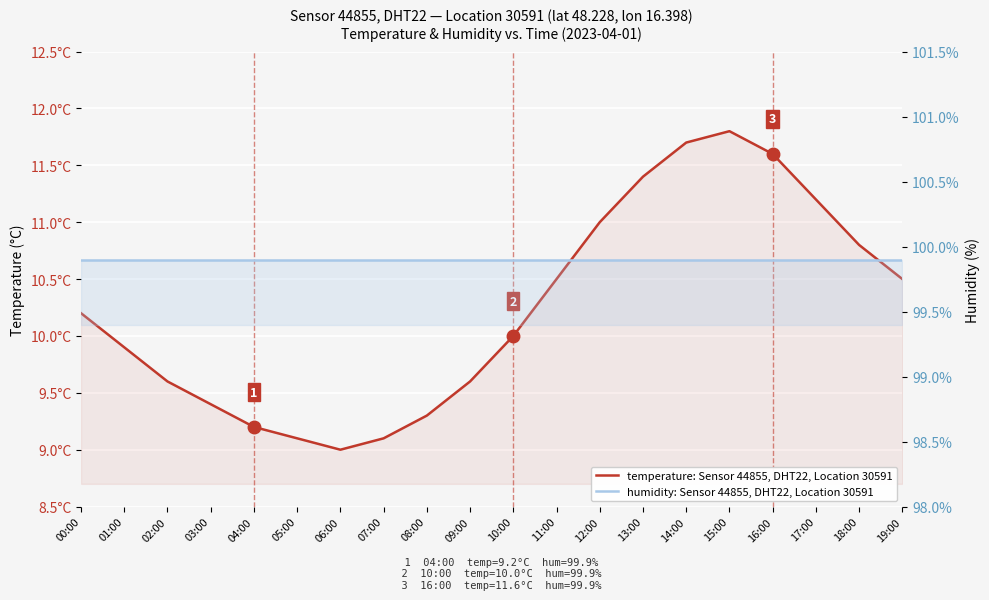

Rank the categories by humidity: Sensor 44855, DHT22, Location 30591 value from highest to lowest.

00:00, 01:00, 02:00, 03:00, 04:00, 05:00, 06:00, 07:00, 08:00, 09:00, 10:00, 11:00, 12:00, 13:00, 14:00, 15:00, 16:00, 17:00, 18:00, 19:00